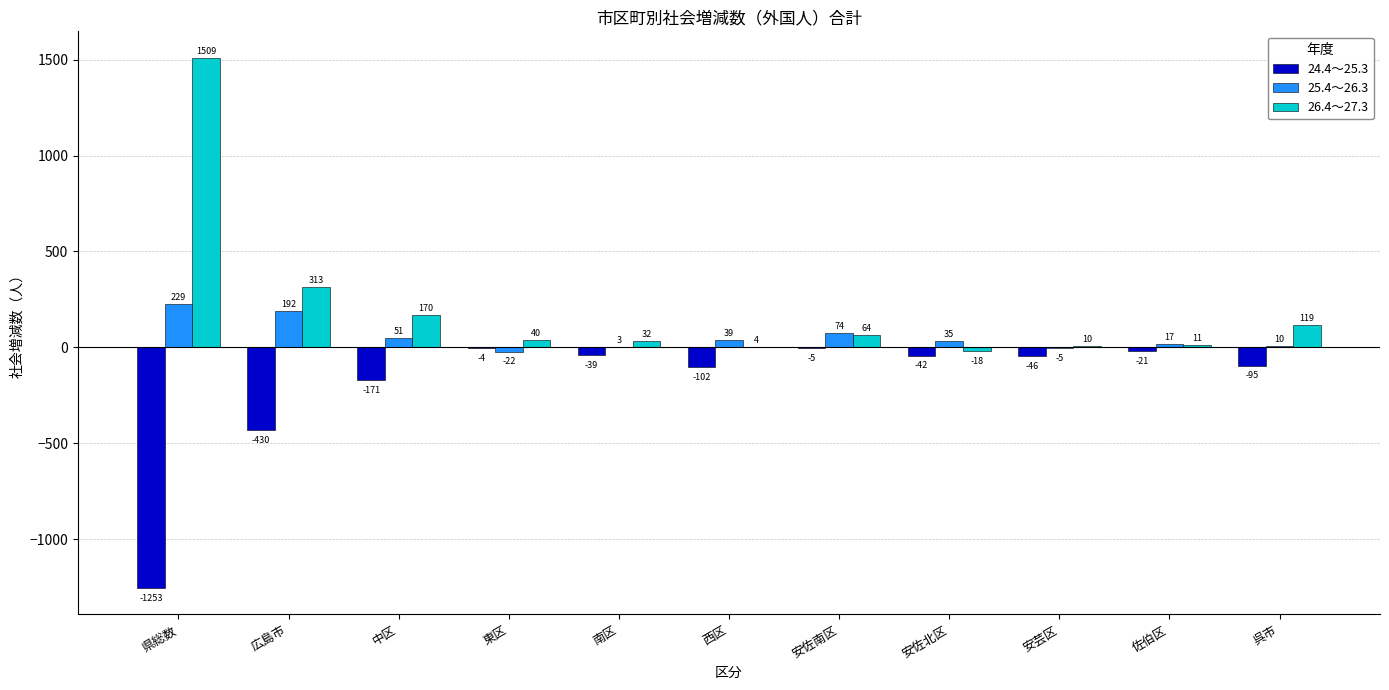

What is the difference between the 25.4～26.3 values at 県総数 and 東区?

251